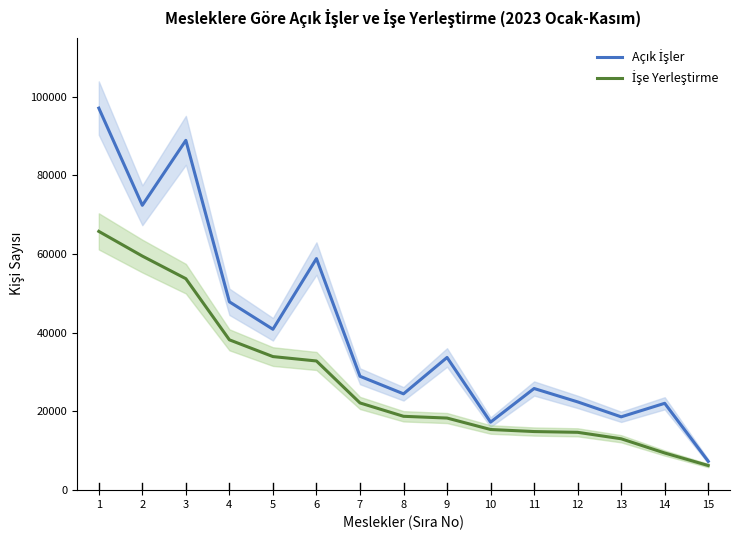

At how many categories does at least one series exceed 12706?

14